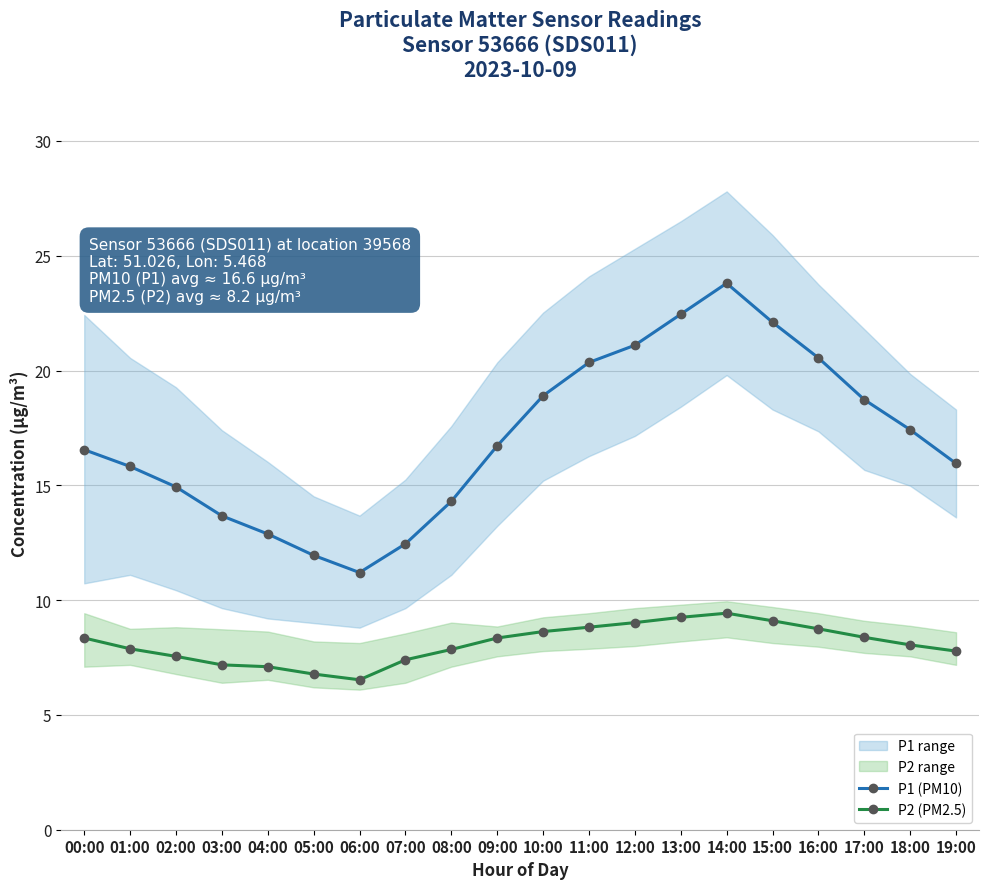

True or false: P2 (PM2.5) and P1 (PM10) cross at least once.

False